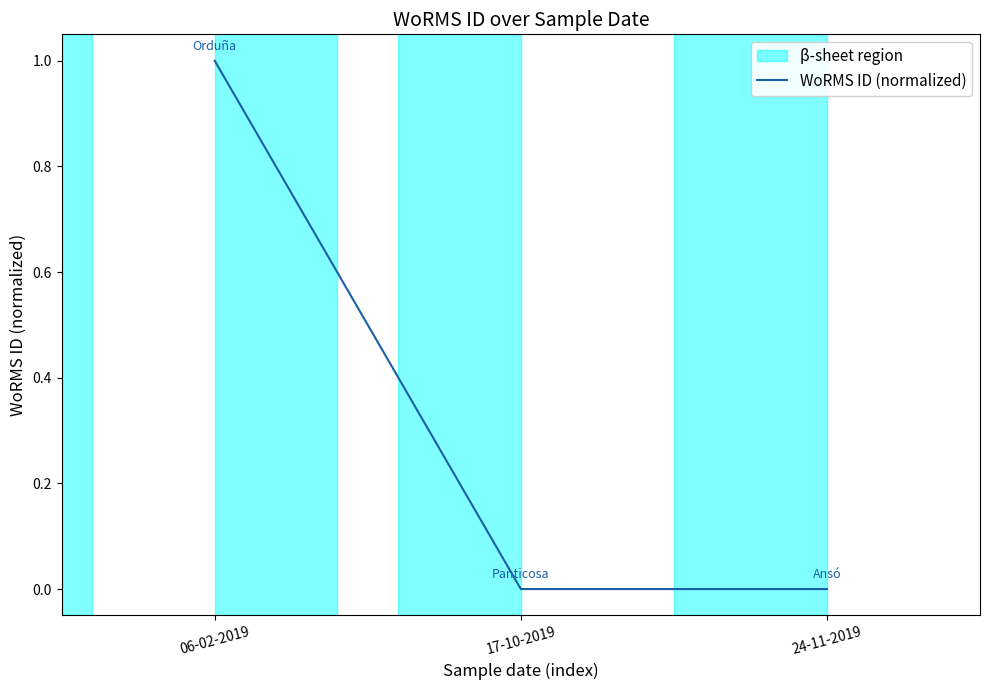

At which category does the chart reach its peak across all series?

06-02-2019